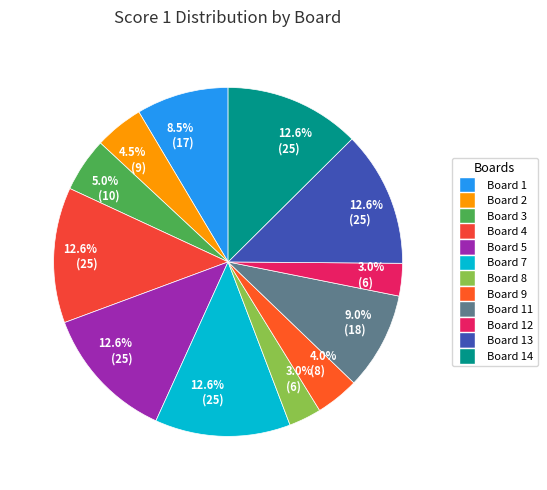

To the nearest percent, what is the difference between the largest and smallest slice percentages?

10%